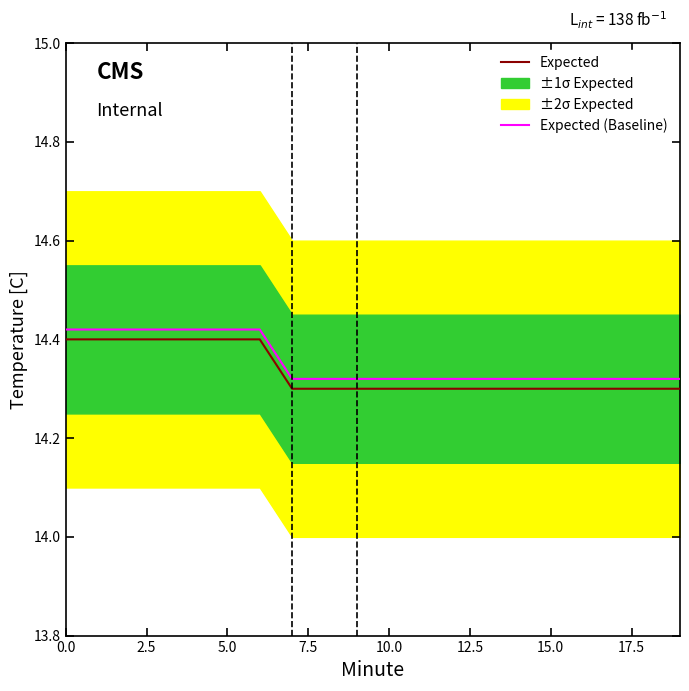

True or false: Expected has a value of 14.3 at 10.

True